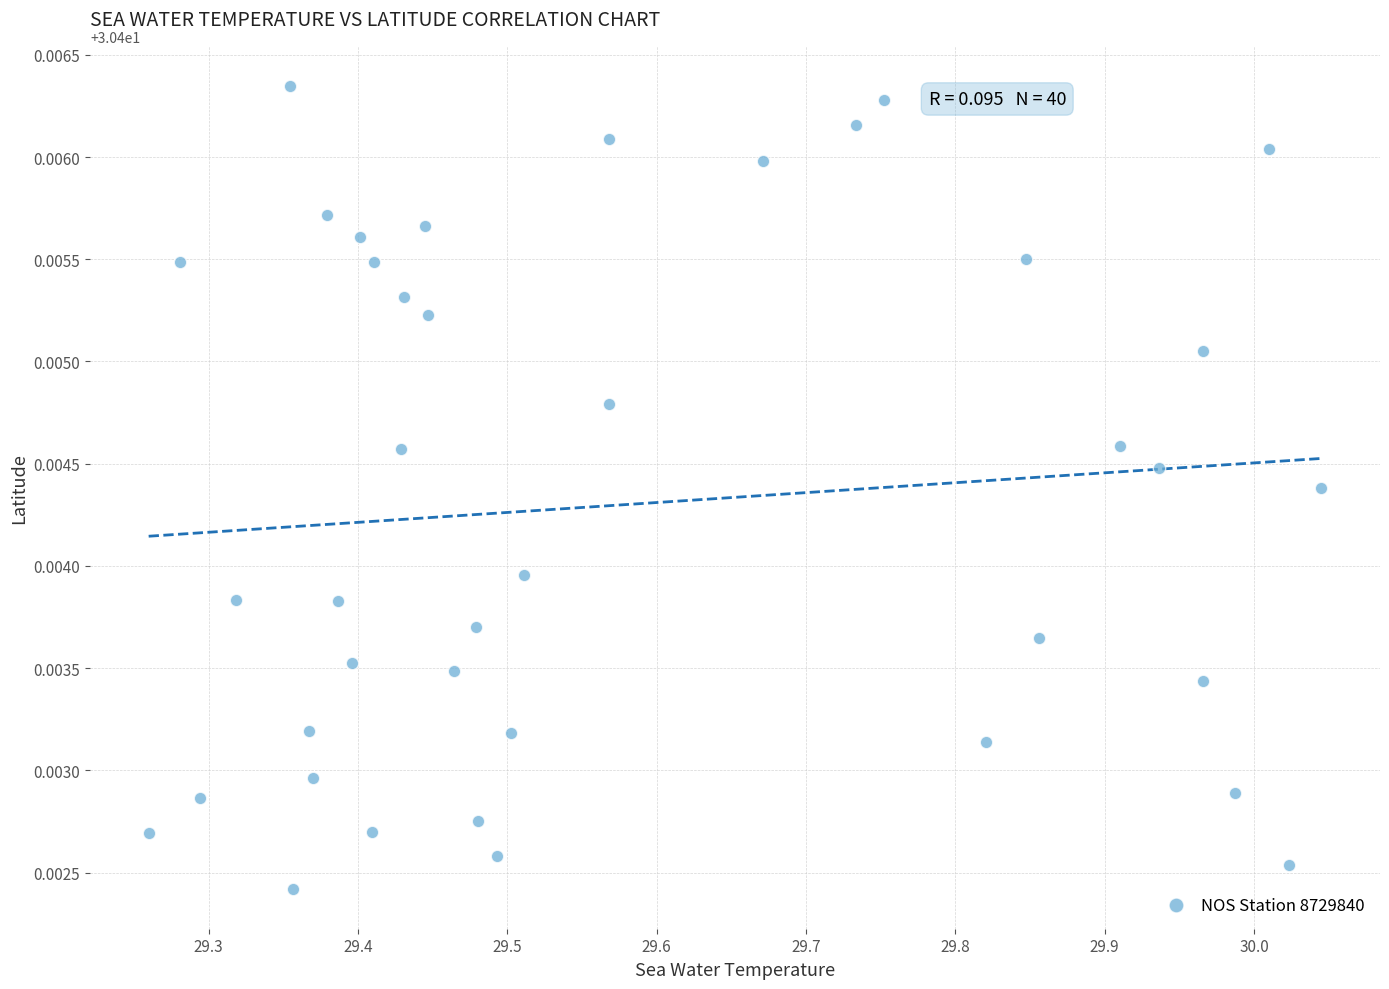

What is the range of X values (max minus min)?

0.8